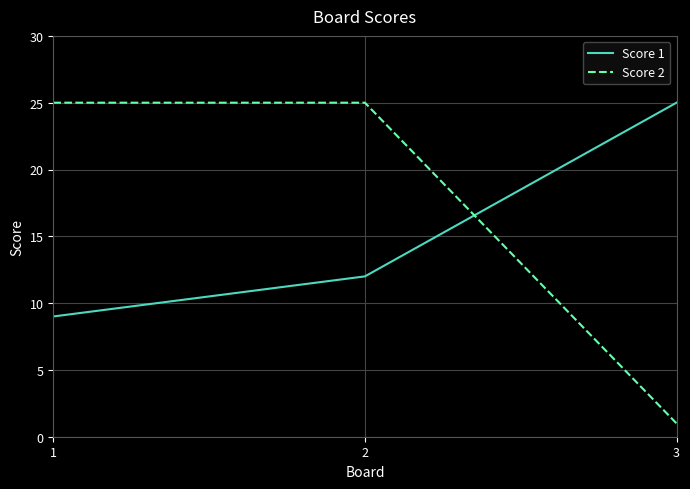

What are all the series names shown in the legend?

Score 1, Score 2